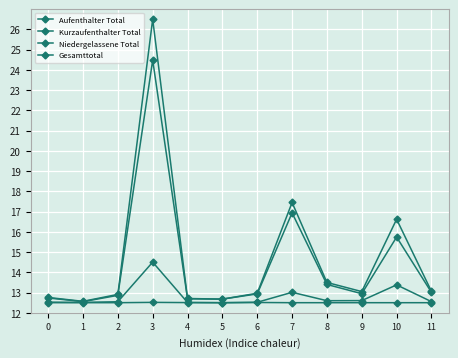

Where is the first local minimum for Niedergelassene Total?

5